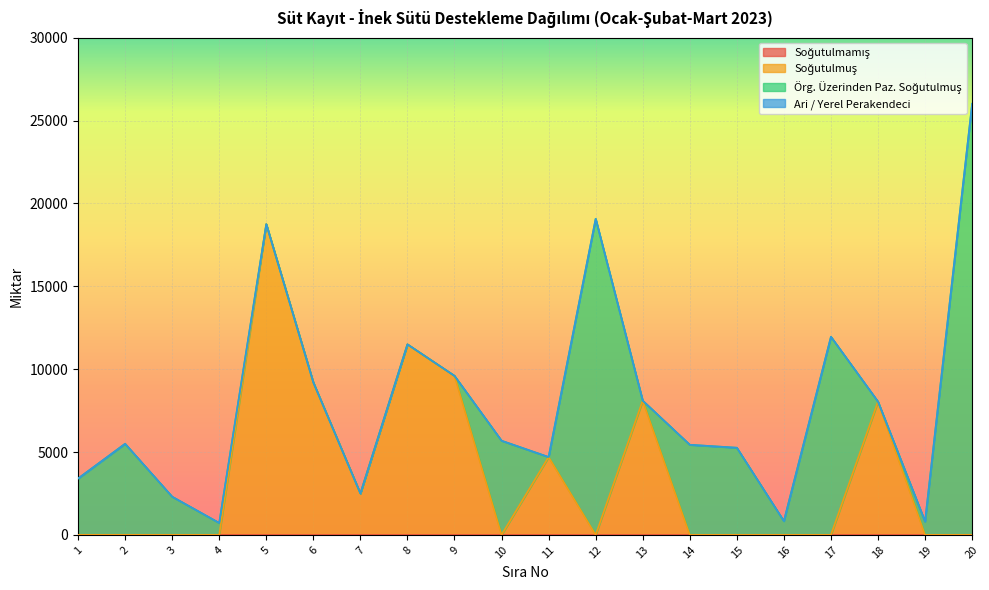

How many data points in Örg. Üzerinden Paz. Soğutulmuş are above 833?

9